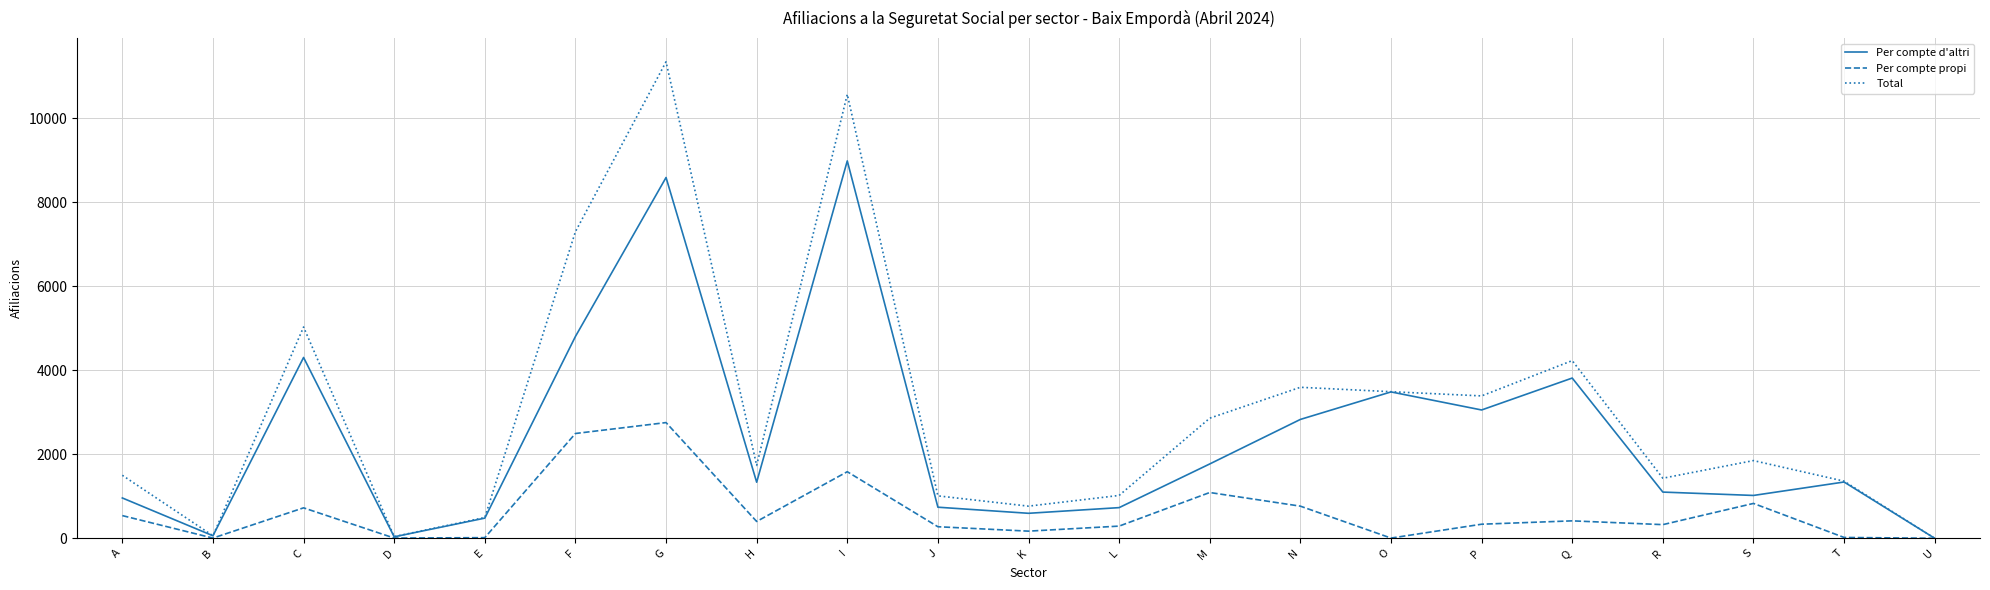

Where is the first local minimum for Per compte propi?

B